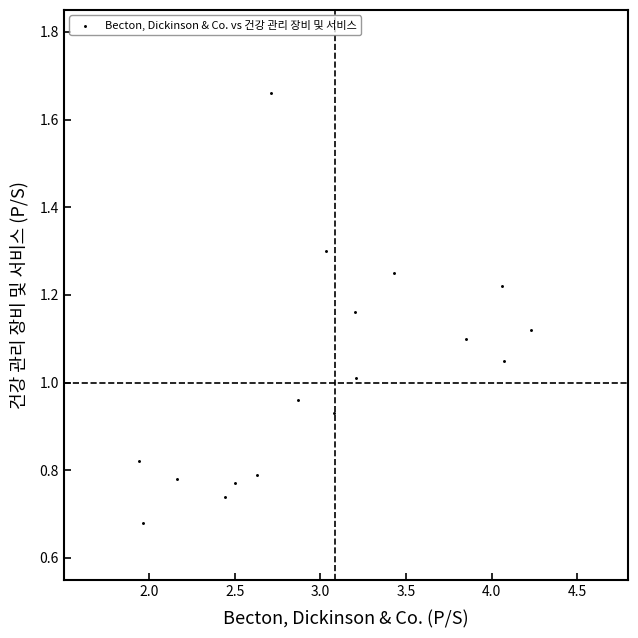

What is the range of X values (max minus min)?

2.3